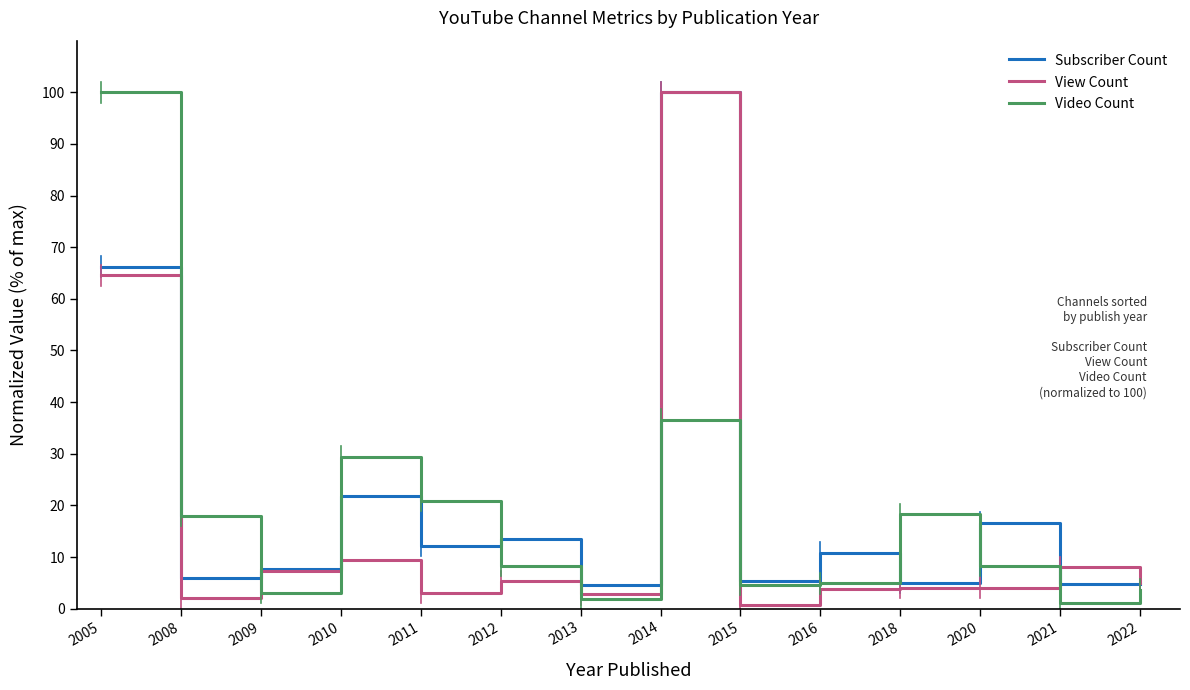

Rank the series at 2013 from lowest to highest value.

Video Count, View Count, Subscriber Count